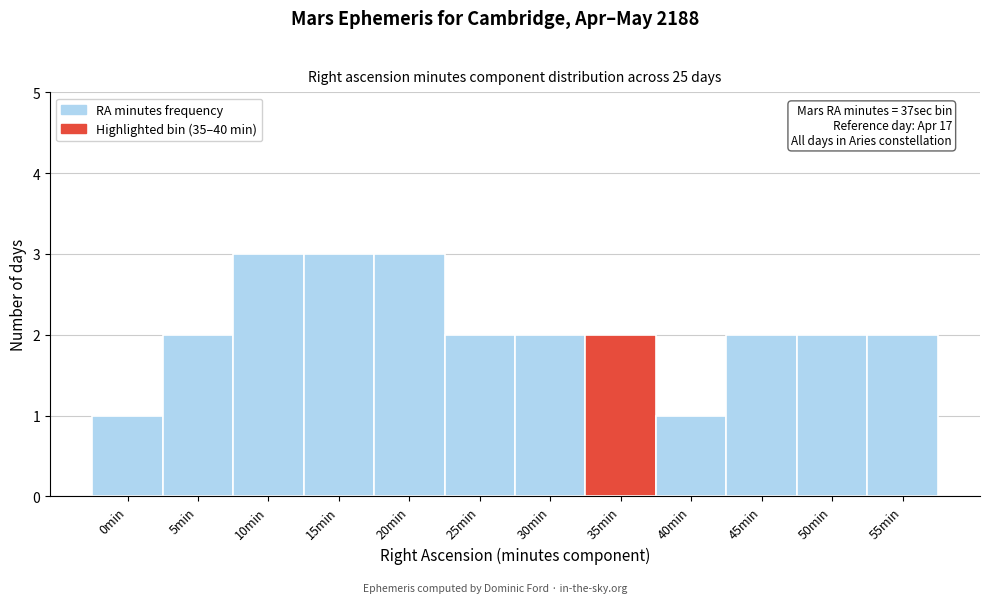

Reading left to right, what are all the values shown in this chart?

1	2	3	3	3	2	2	2	1	2	2	2